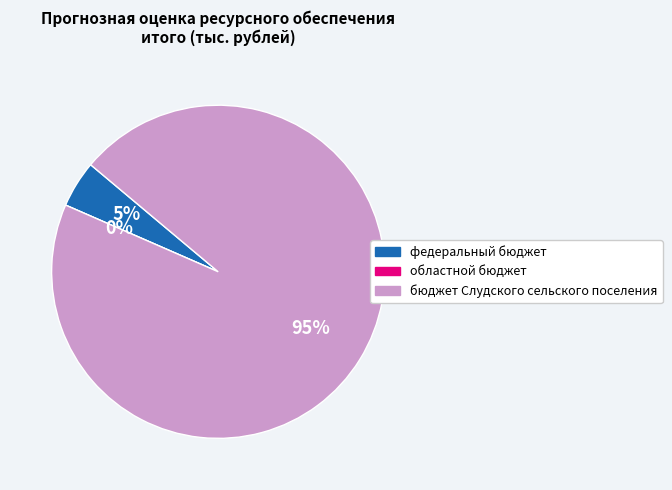

To the nearest percent, what is the combined percentage of бюджет Слудского сельского поселения and областной бюджет?

95%